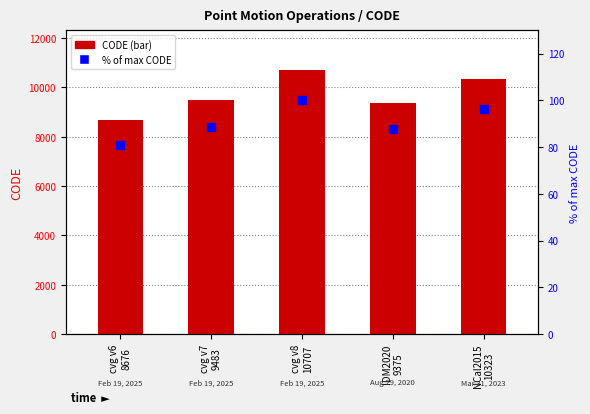

At which category is the sum across all series the highest?

cvg v8
10707